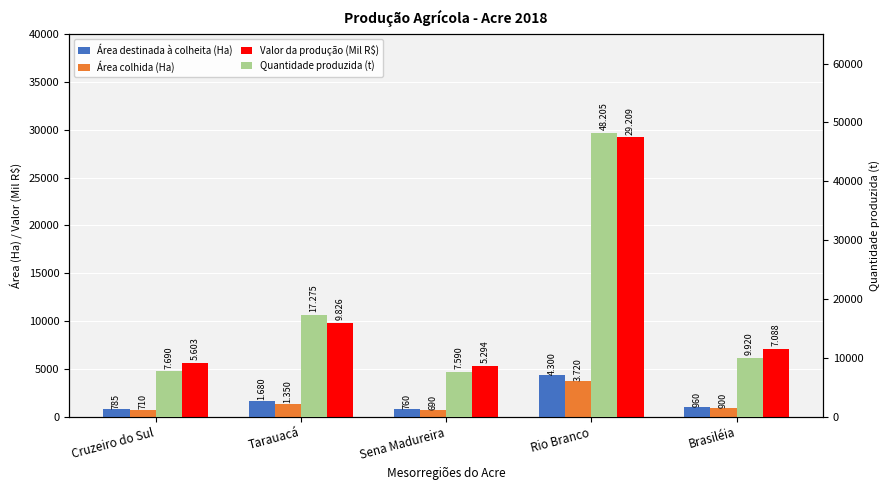

Count the number of categories in the chart.

5